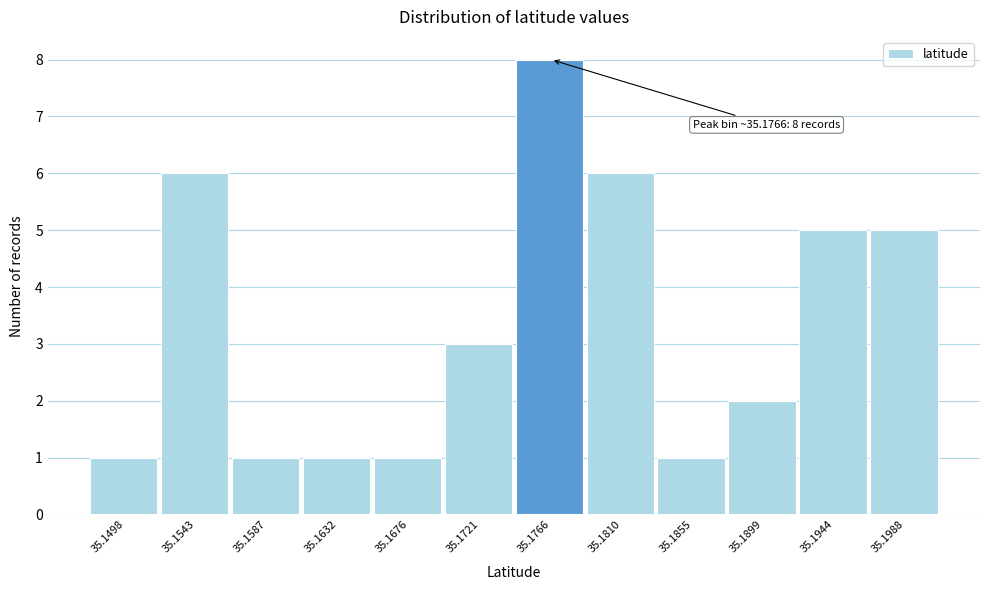

Reading right to left, what are all the values shown in this chart?

5	5	2	1	6	8	3	1	1	1	6	1